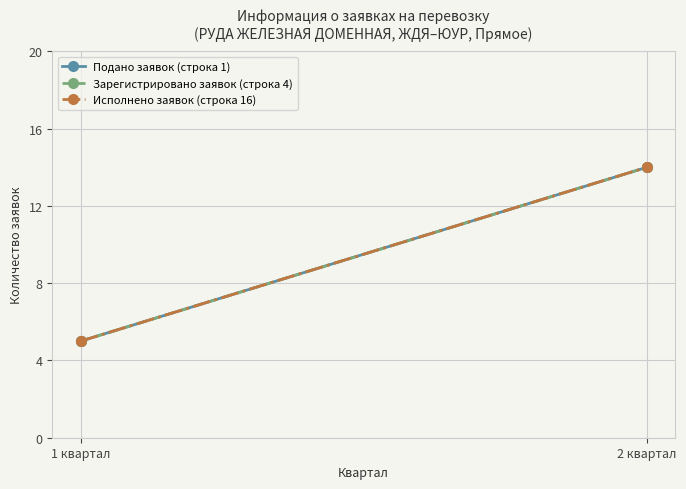

At how many categories does at least one series exceed 10?

1